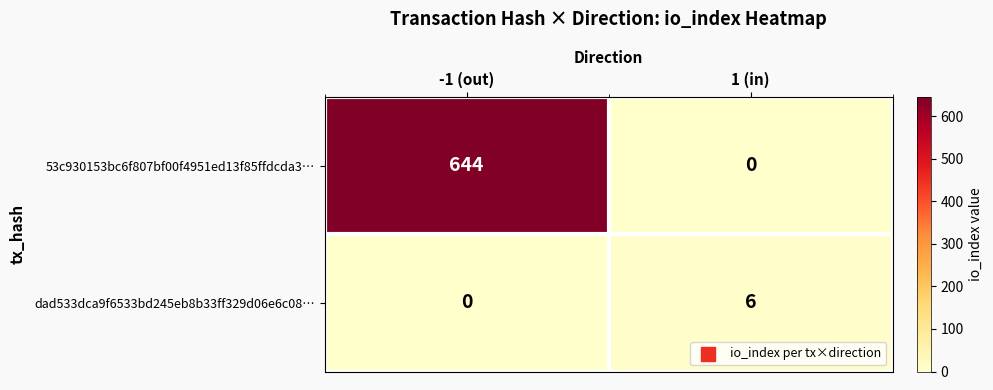

Rank the series by their maximum value, from lowest to highest.

dad533dca9f6533bd245eb8b33ff329d06e6c08…, 53c930153bc6f807bf00f4951ed13f85ffdcda3…